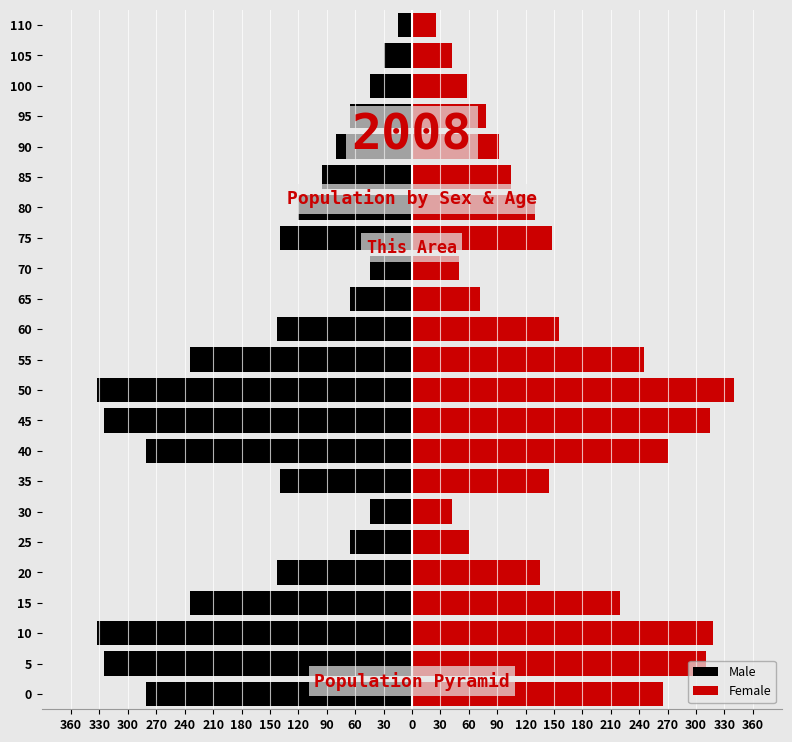

Is it true that Male equals -242 at 60?

False